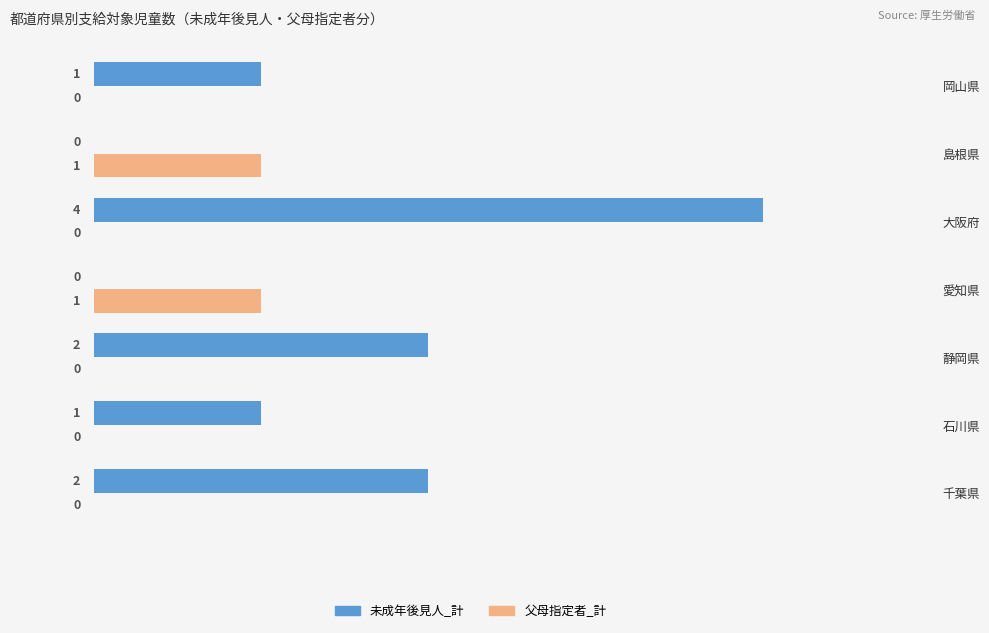

True or false: 未成年後見人_計 has a value of 0 at 島根県.

True